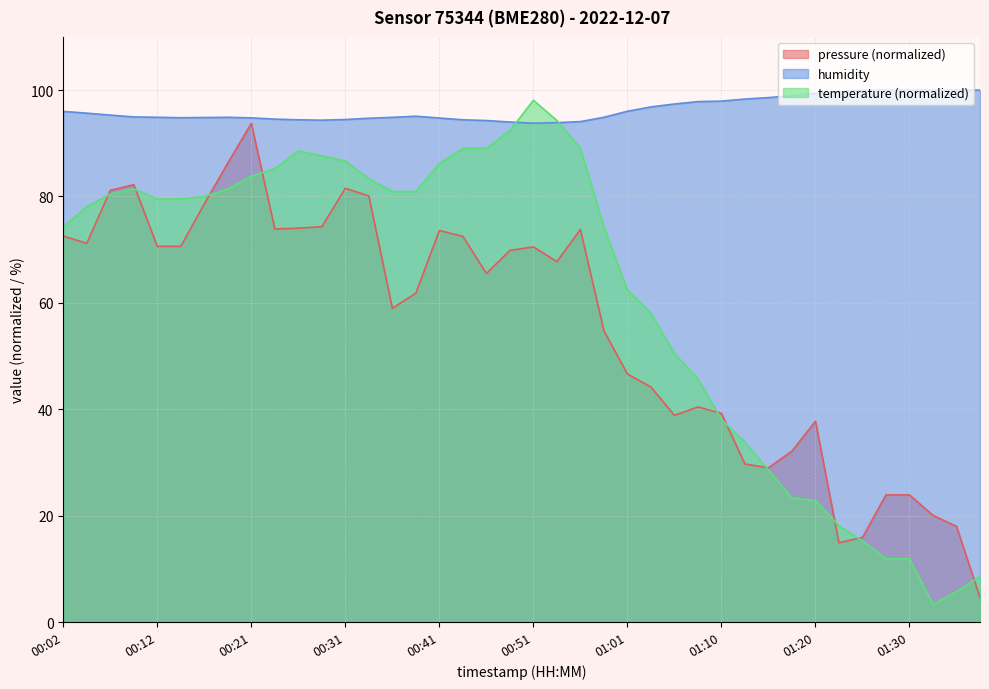

Where is humidity nearest to the value 96?

00:02